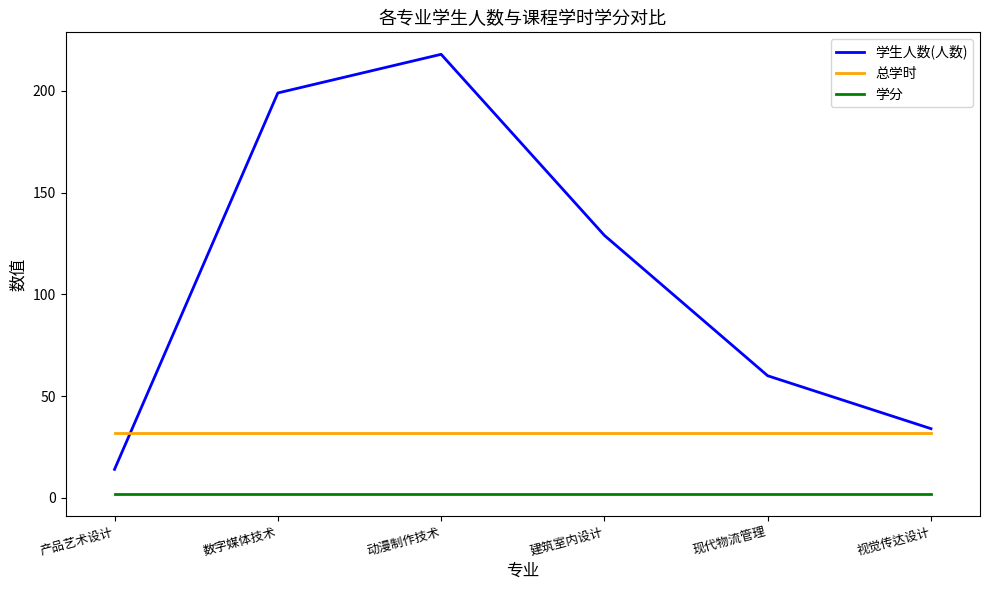

What are all the series names shown in the legend?

学生人数(人数), 总学时, 学分